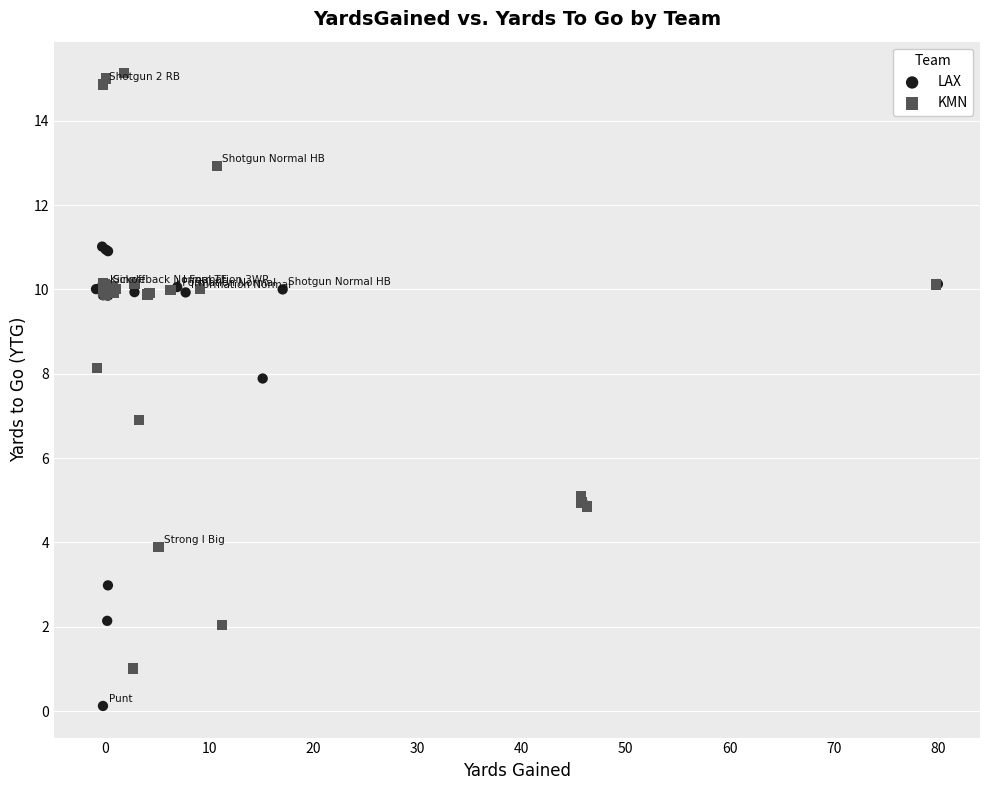

Which series reaches the maximum Y coordinate?

KMN